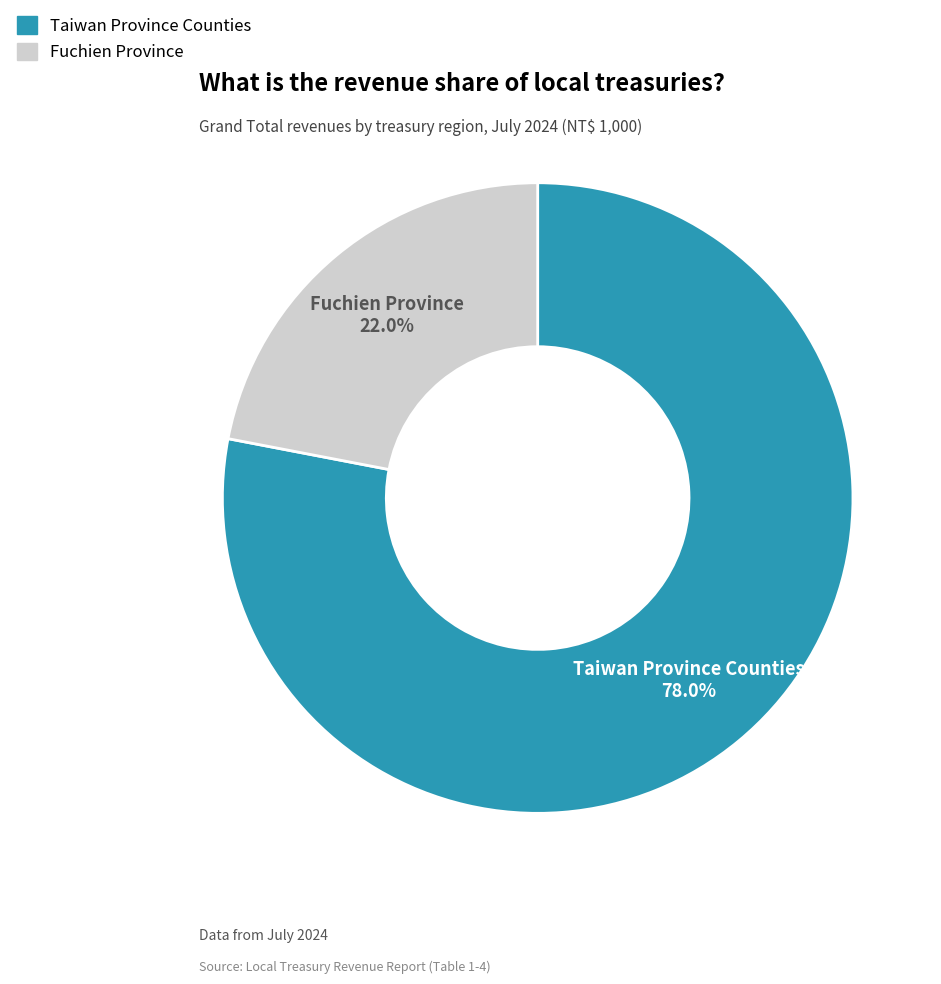

Is there any slice that represents more than half of the pie?

Yes